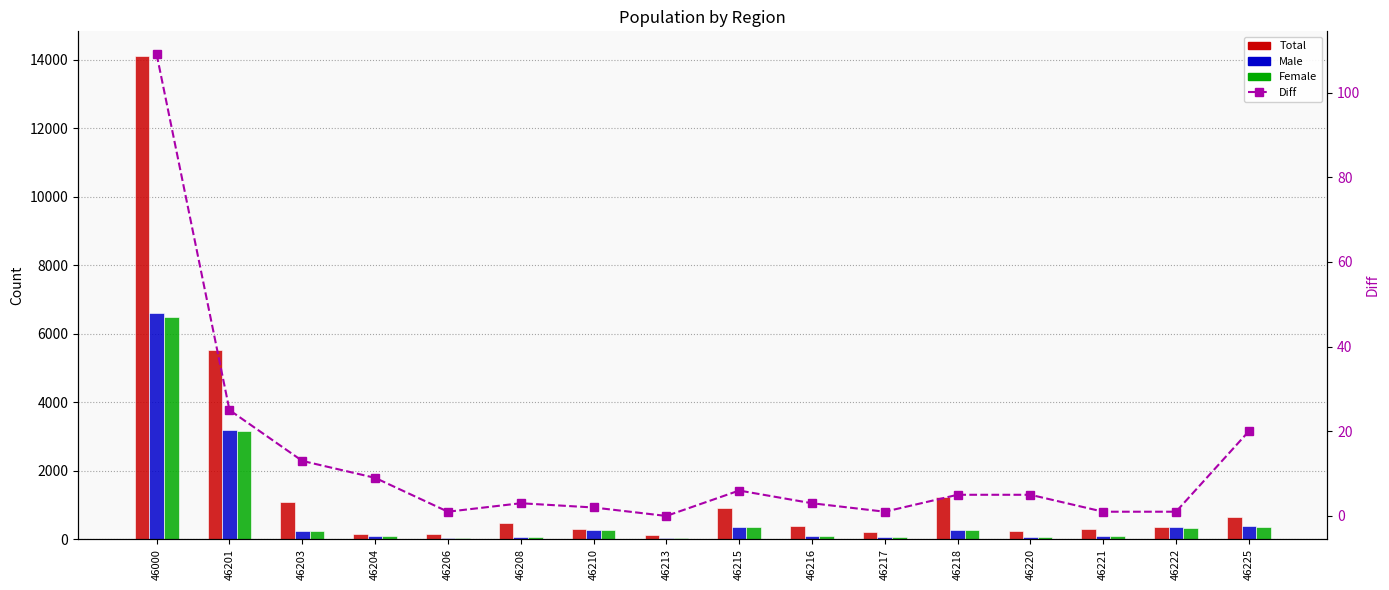

What is the total value across all series at 46213?

172